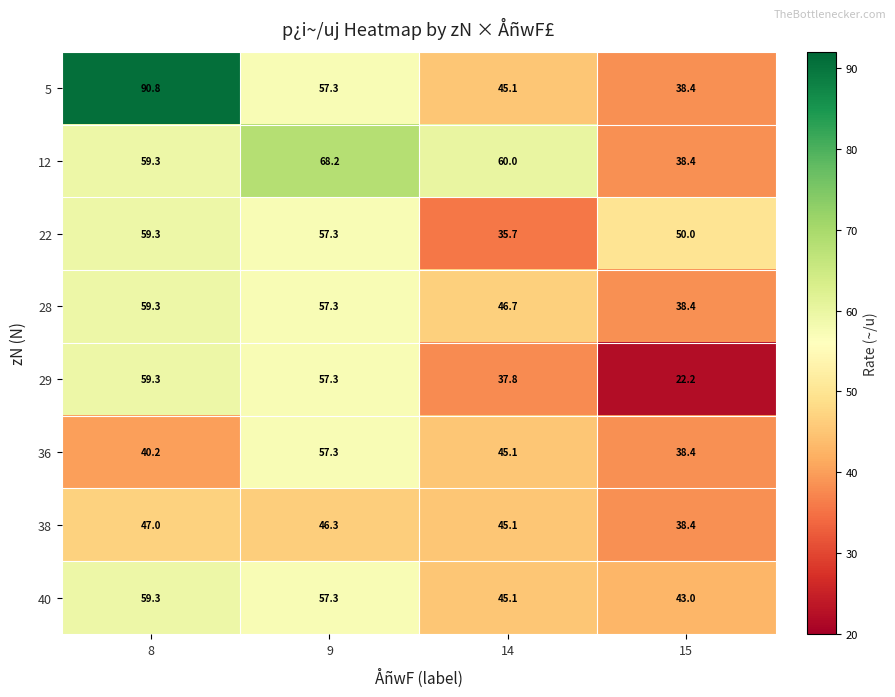

What is the smallest value displayed?

22.2